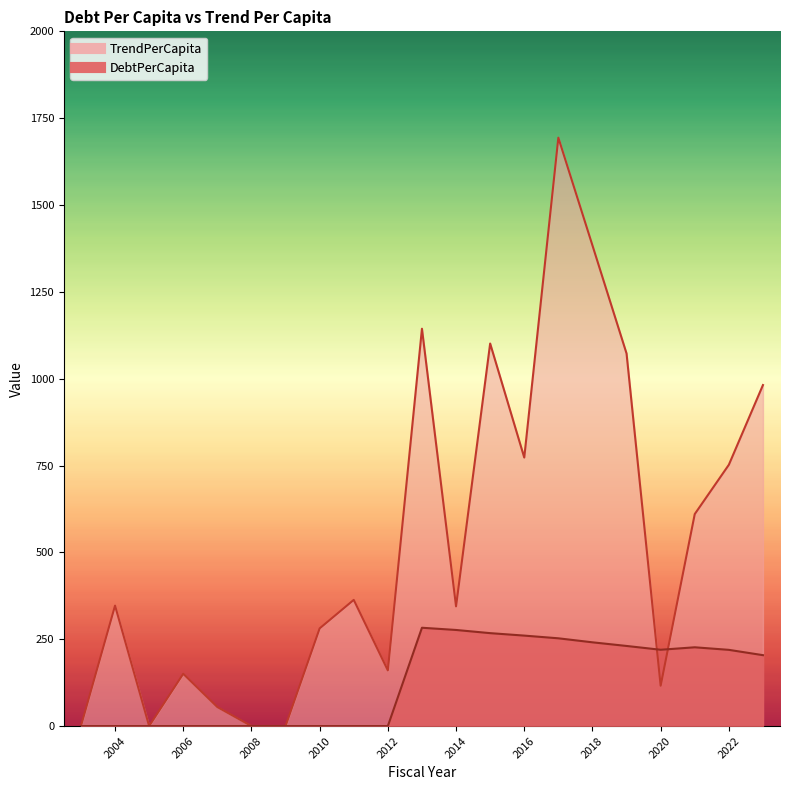

The value of TrendPerCapita at 2014 is 484.6. True or false?

False